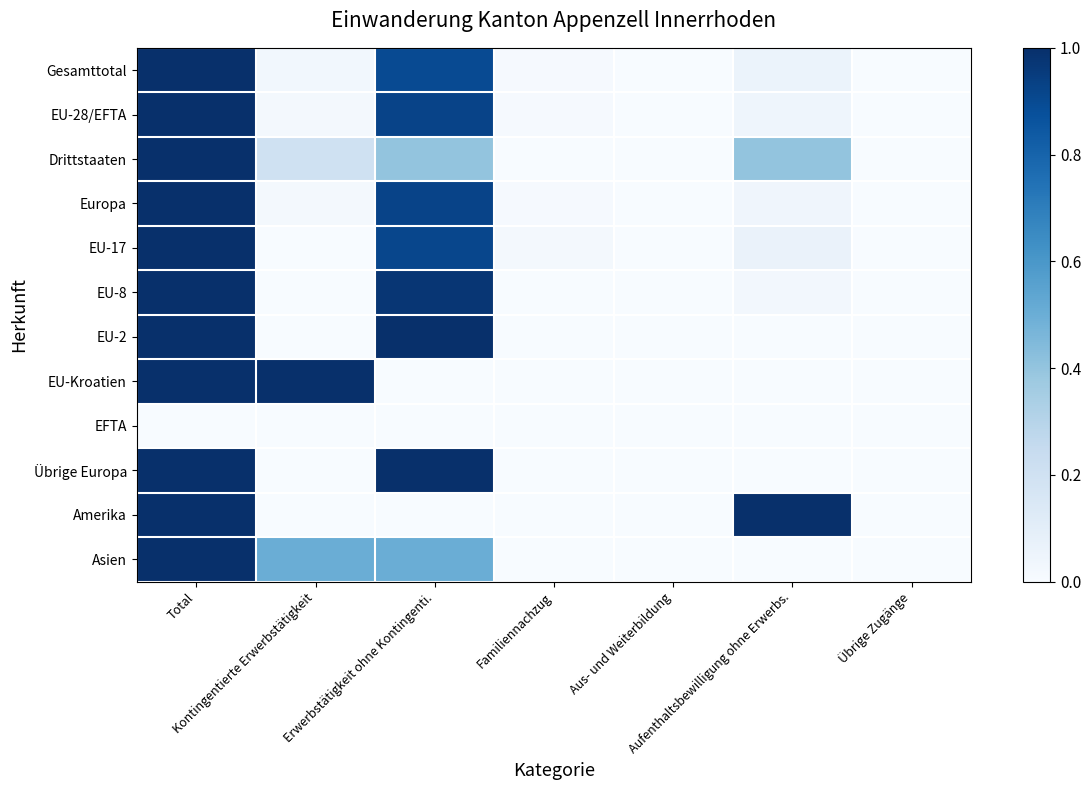

List the series in order of their peak value, lowest first.

EFTA, Gesamttotal, EU-28/EFTA, Drittstaaten, Europa, EU-17, EU-8, EU-2, EU-Kroatien, Übrige Europa, Amerika, Asien